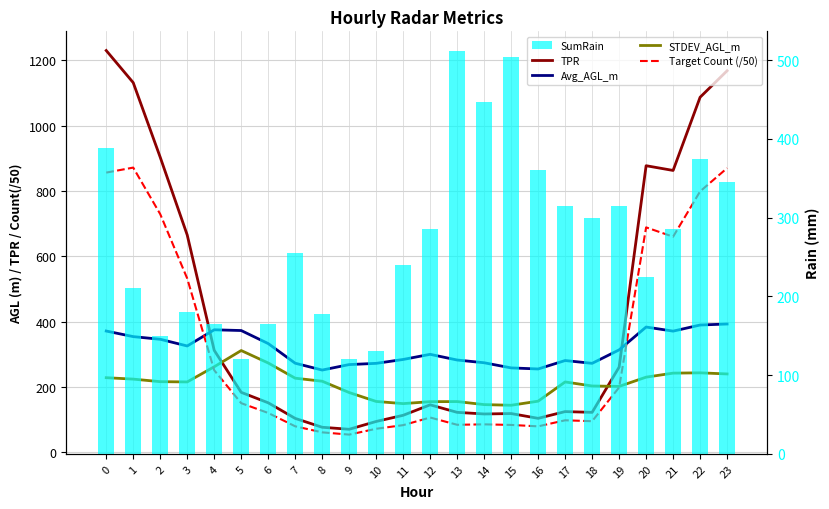

Between 1 and 20, which is larger?

1